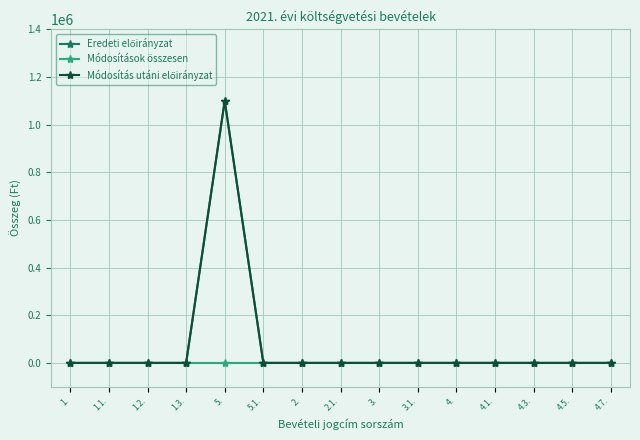

Where is Módosítások összesen nearest to the value 0?

1.